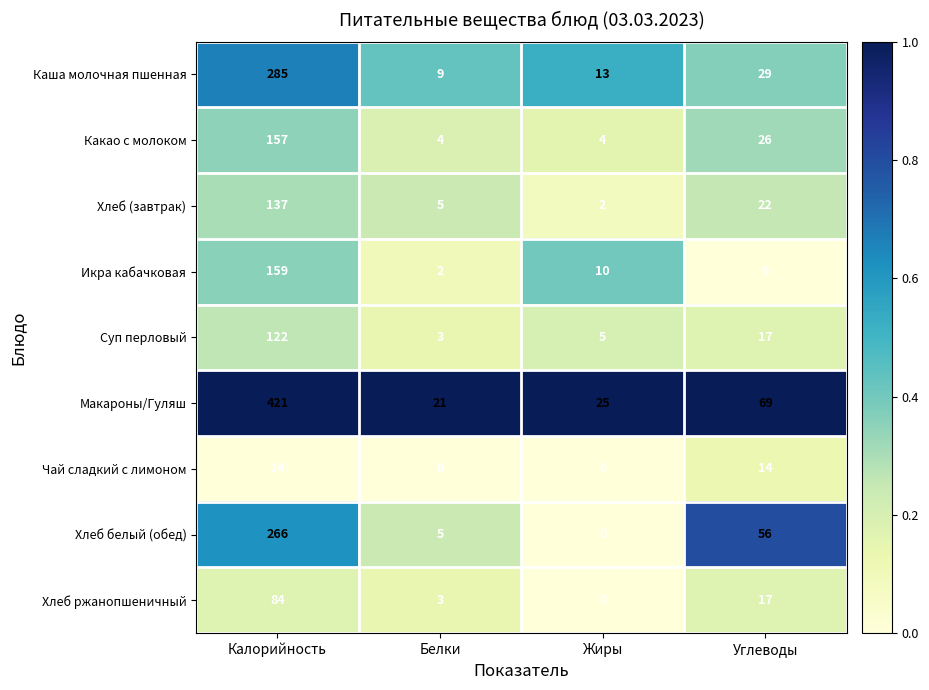

At which label does Хлеб белый (обед) reach its peak?

Калорийность